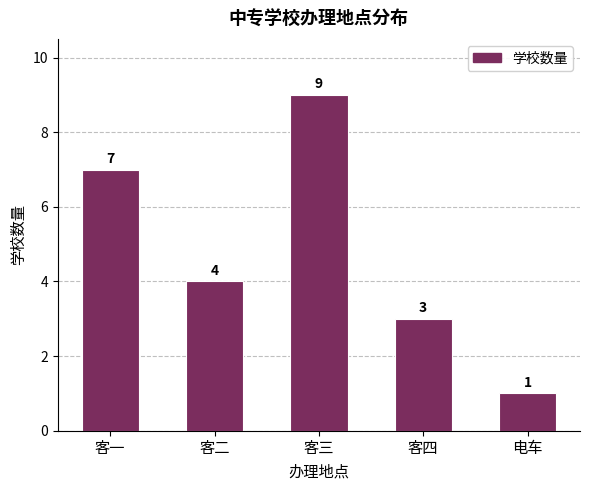

Are the bars horizontal?

No